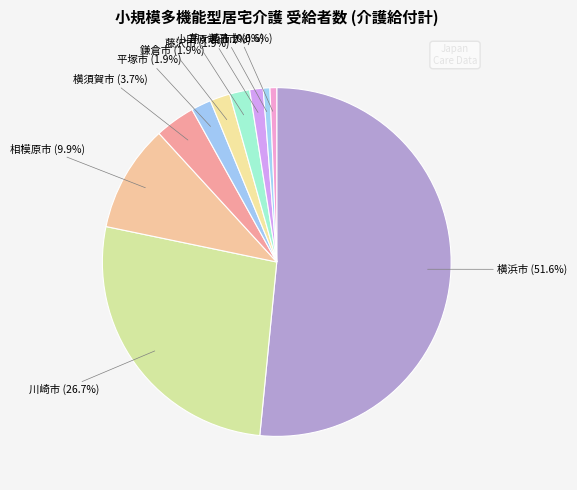

How many slices are in this pie chart?

10